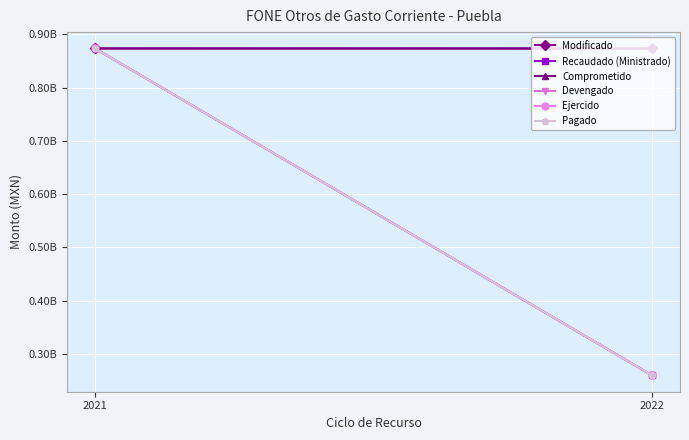

What is the value of the Recaudado (Ministrado) point at the 2nd from the left?

259292959.7